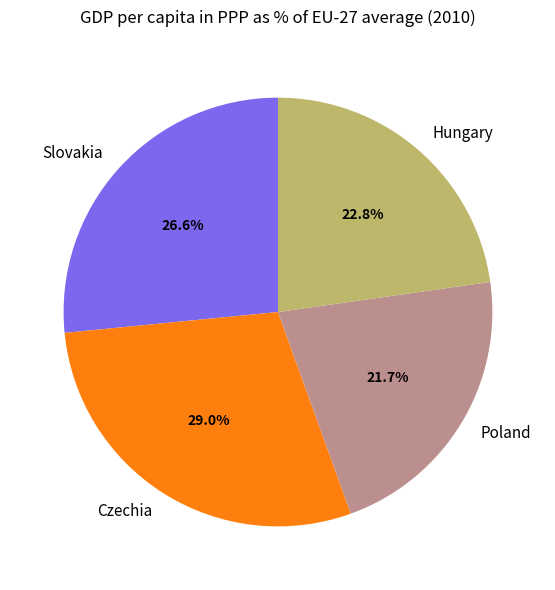

Is the sum of Slovakia and Czechia greater than half?

Yes